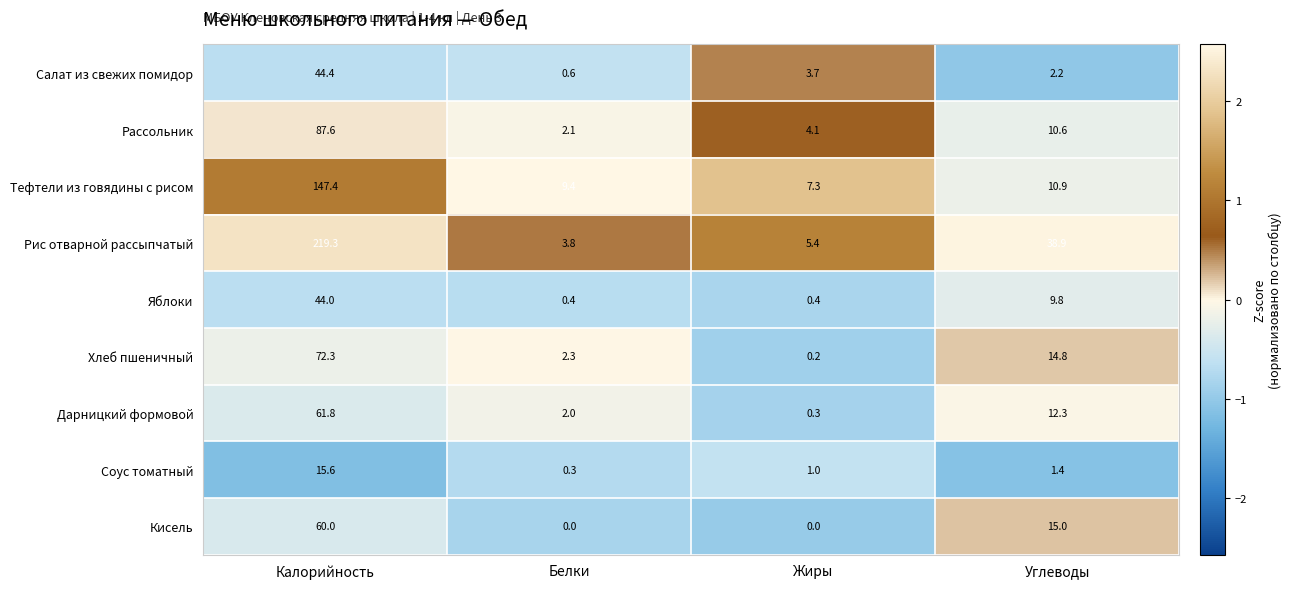

At which category is the sum across all series the highest?

Калорийность